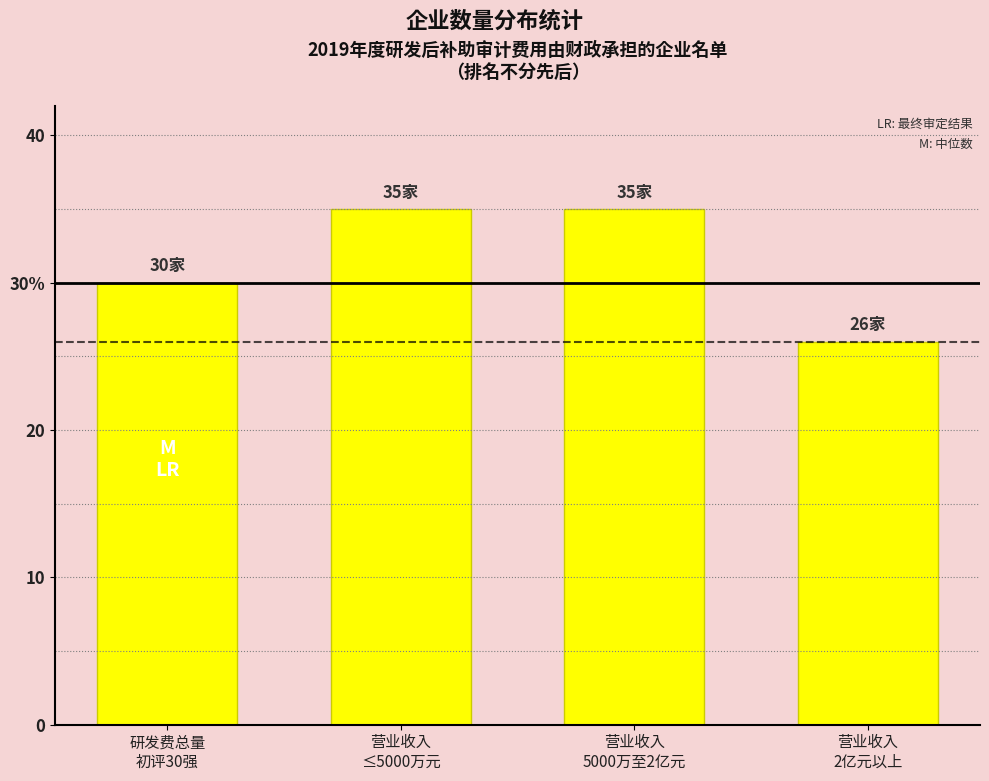

True or false: the data shows 35 at 营业收入
5000万至2亿元.

True